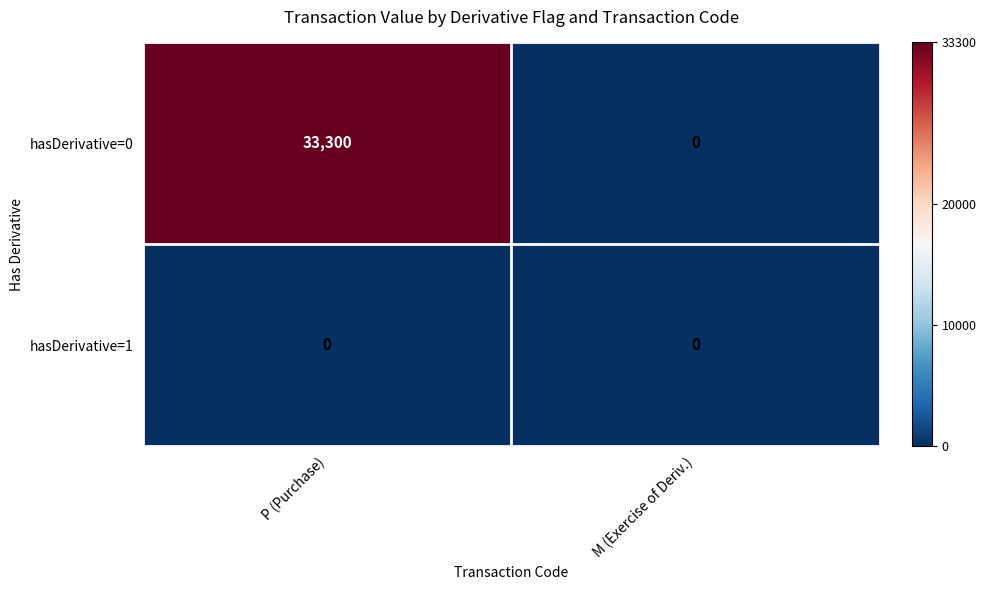

How many series are shown in this chart?

2